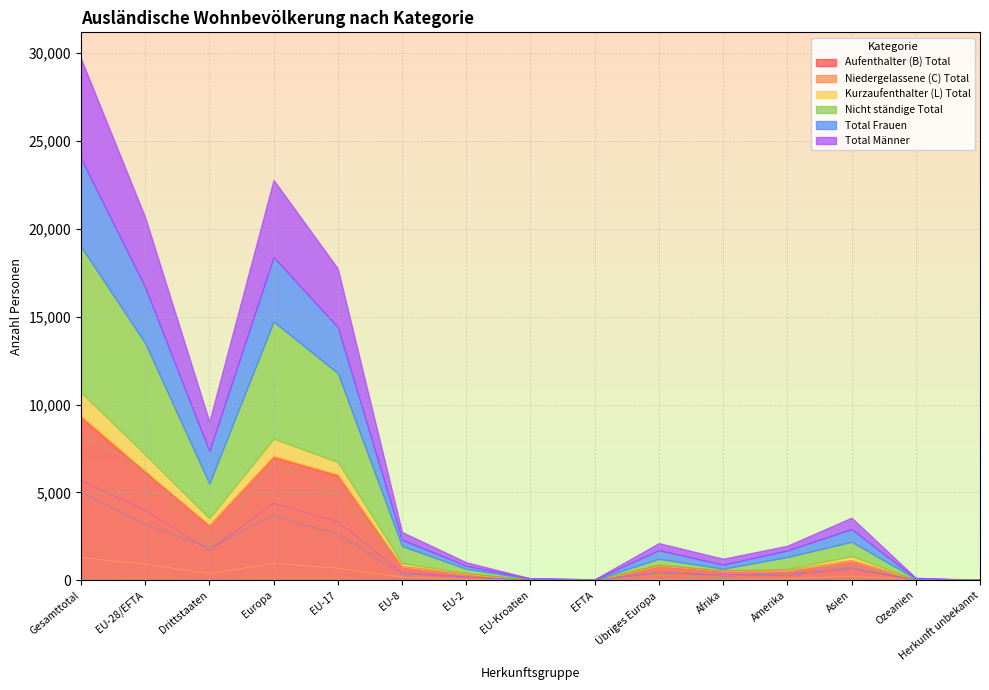

True or false: Kurzaufenthalter (L) Total and Total Frauen intersect in this chart.

False